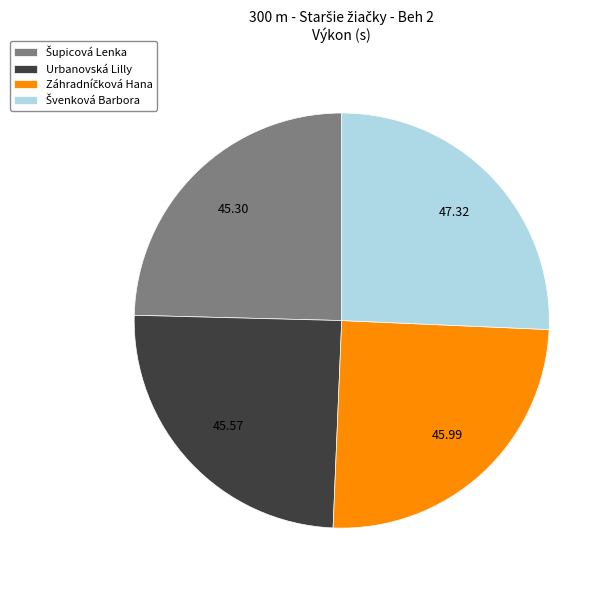

Is there a majority slice in this chart?

No